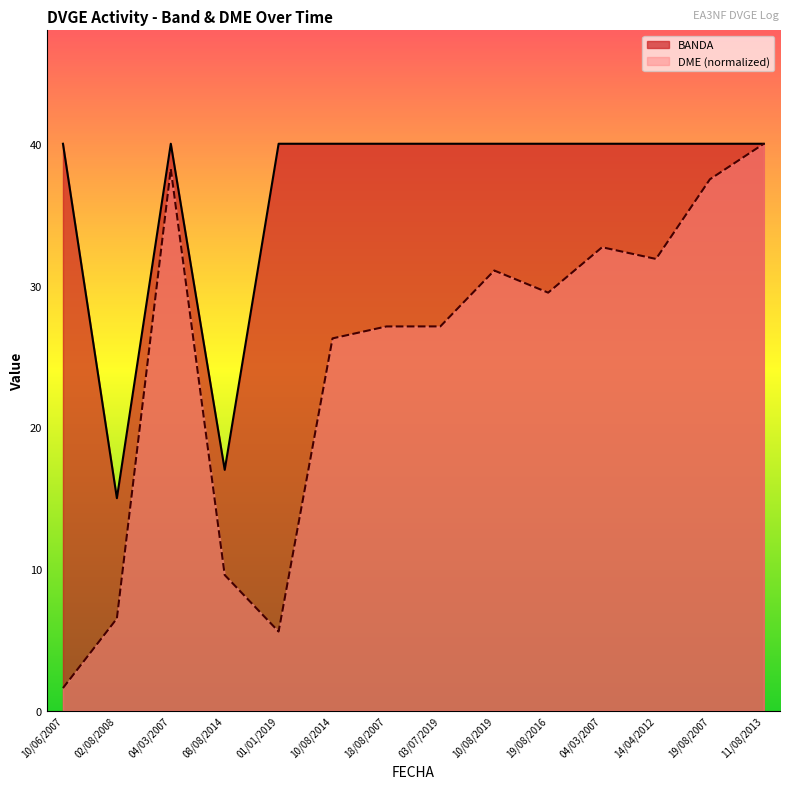

Which series has the widest spread of values?

DME (normalized)